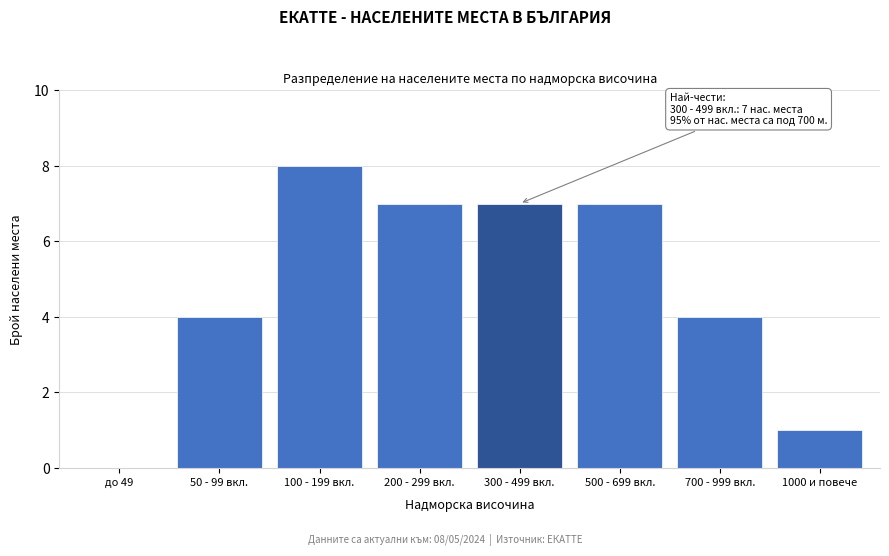

Reading left to right, what are all the values shown in this chart?

до 49=0	50 - 99 вкл.=4	100 - 199 вкл.=8	200 - 299 вкл.=7	300 - 499 вкл.=7	500 - 699 вкл.=7	700 - 999 вкл.=4	1000 и повече=1